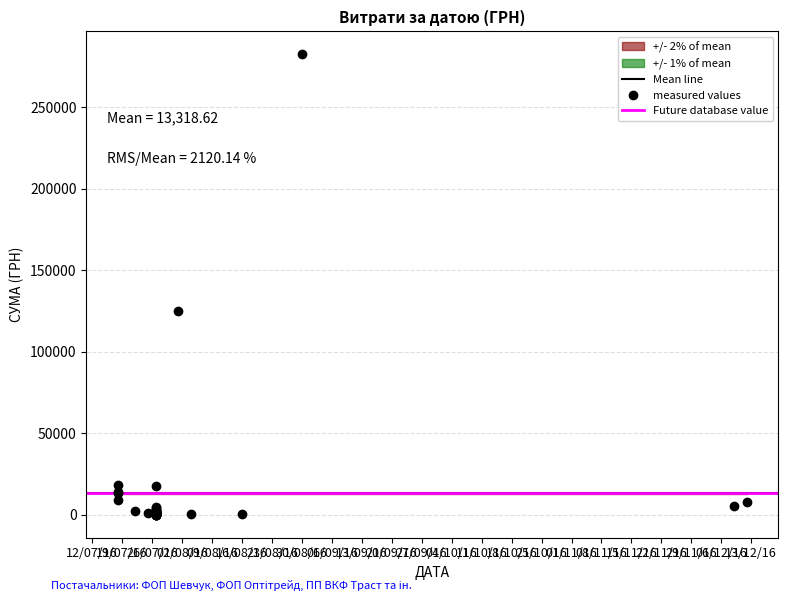

Rank the categories by value from lowest to highest.

27.07.2016, 27.07.2016, 27.07.2016, 27.07.2016, 27.07.2016, 27.07.2016, 27.07.2016, 04.08.2016, 27.07.2016, 27.07.2016, 27.07.2016, 27.07.2016, 27.07.2016, 27.07.2016, 16.08.2016, 27.07.2016, 27.07.2016, 27.07.2016, 27.07.2016, 27.07.2016, 25.07.2016, 27.07.2016, 27.07.2016, 27.07.2016, 22.07.2016, 27.07.2016, 27.07.2016, 27.07.2016, 27.07.2016, 27.07.2016, 27.07.2016, 09.12.2016, 12.12.2016, 18.07.2016, 18.07.2016, 18.07.2016, 27.07.2016, 18.07.2016, 01.08.2016, 30.08.2016